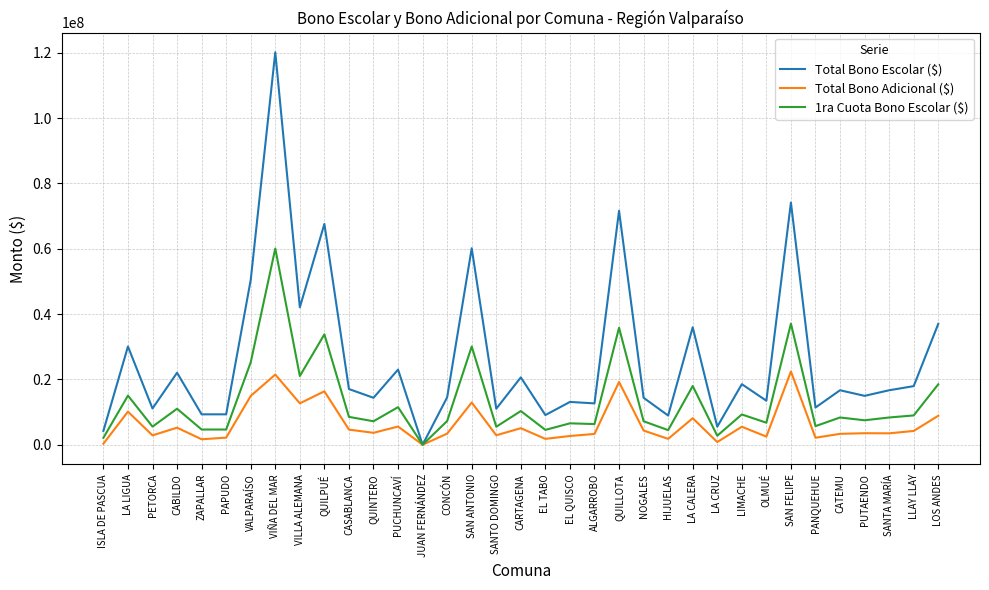

The value of Total Bono Escolar ($) at QUILLOTA is 71597812. True or false?

True